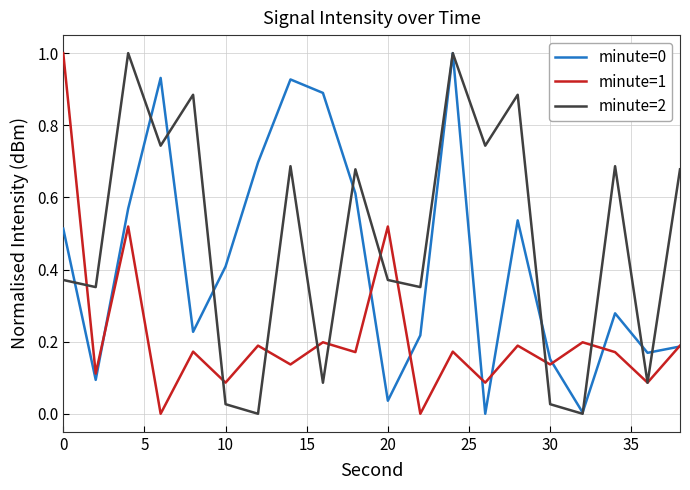

What is the highest value of the minute=2 series?

1.0